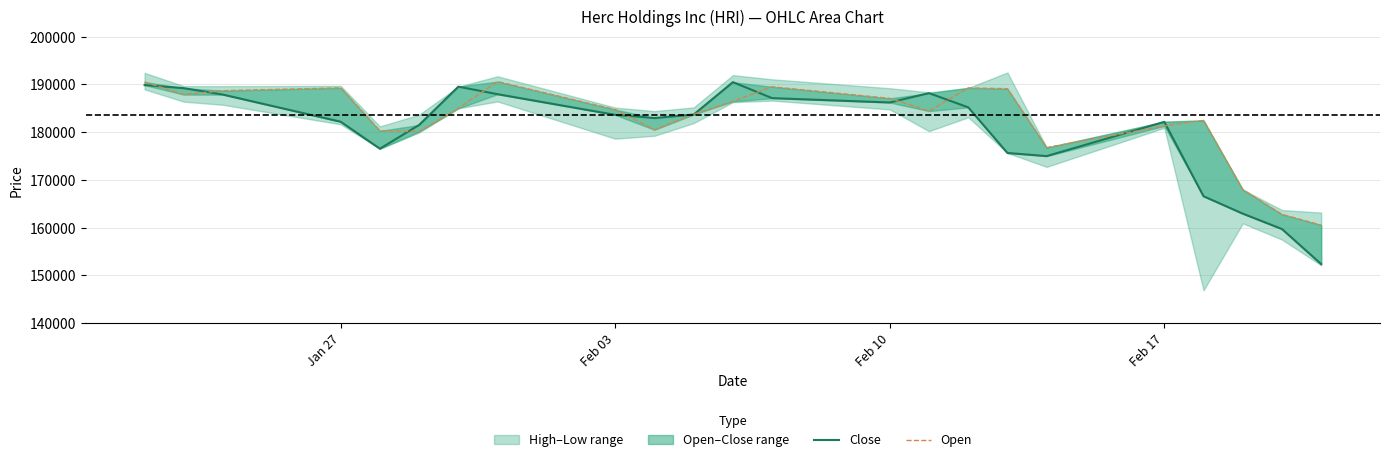

How many interior local valleys does the Close series have?

4